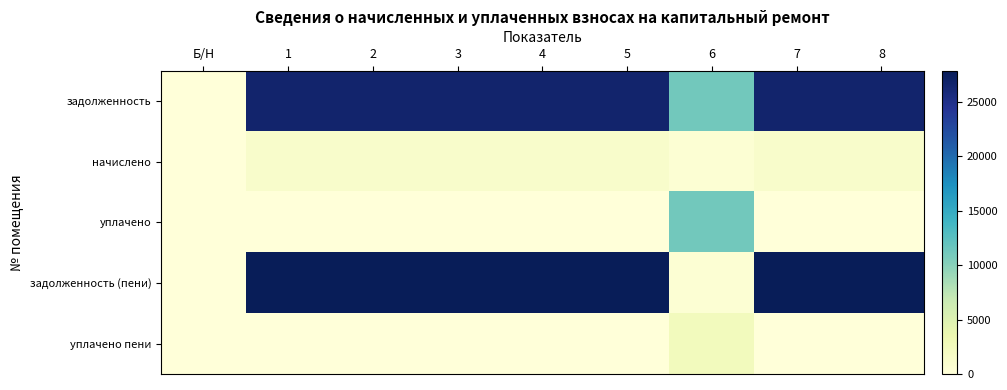

Which has a higher value, 5 or 3?

5